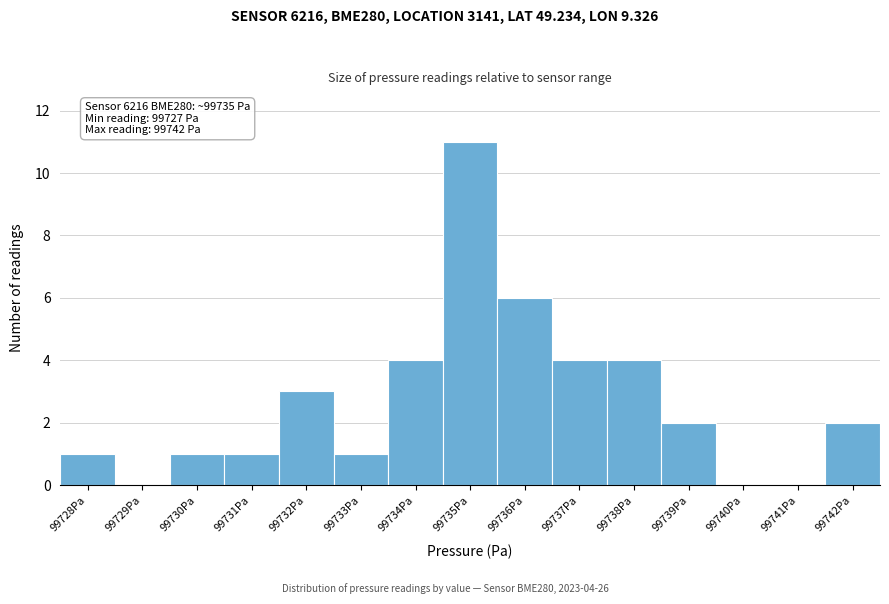

Over which range of the x-axis is the bar tallest?

99734.4 to 99735.6